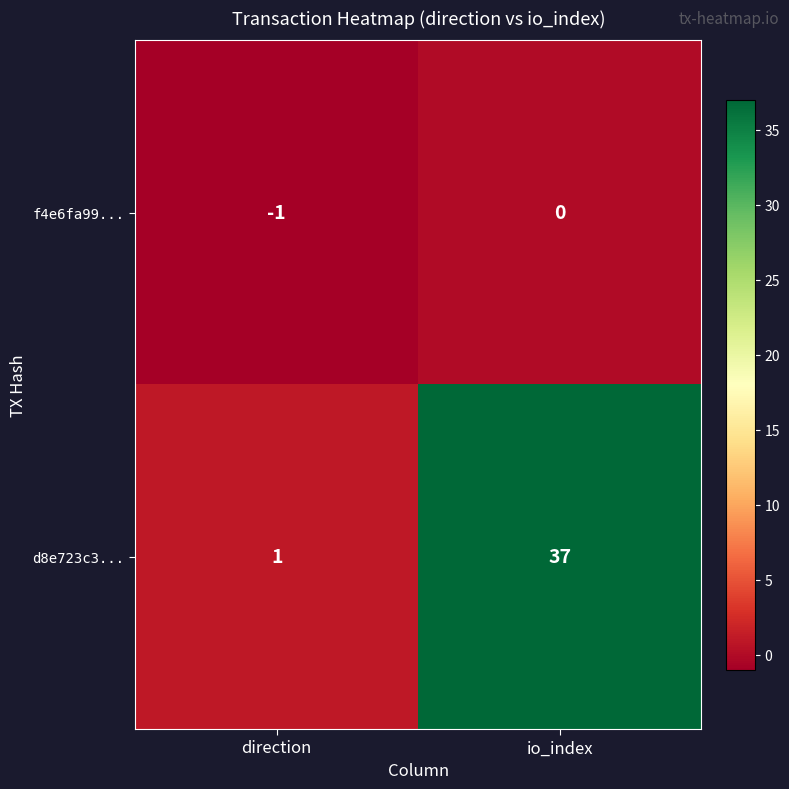

What is the spread (max minus min) of values at direction?

2